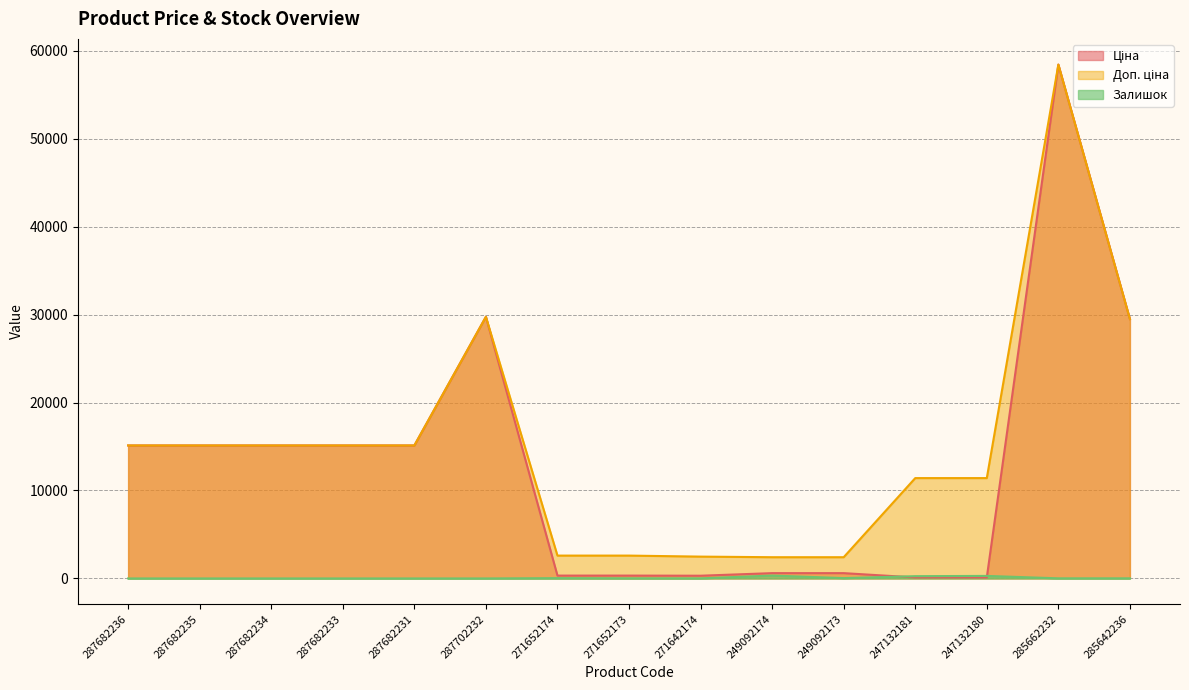

What is the sum of all Ціна values?

195660.8